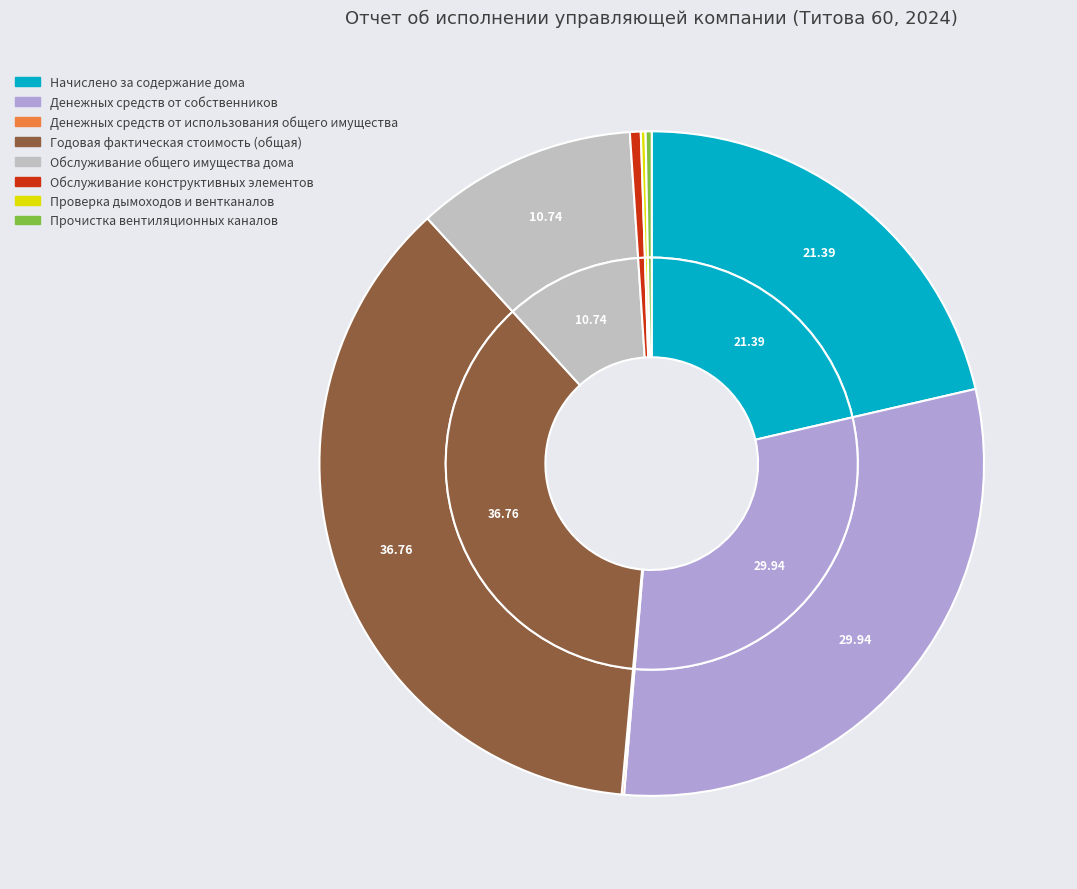

How many slices are in this pie chart?

8